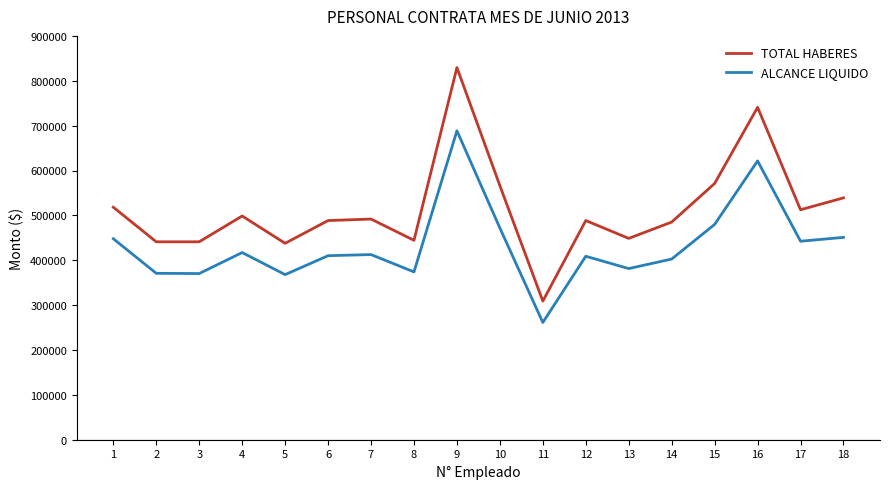

The value of TOTAL HABERES at 6 is 488449. True or false?

True